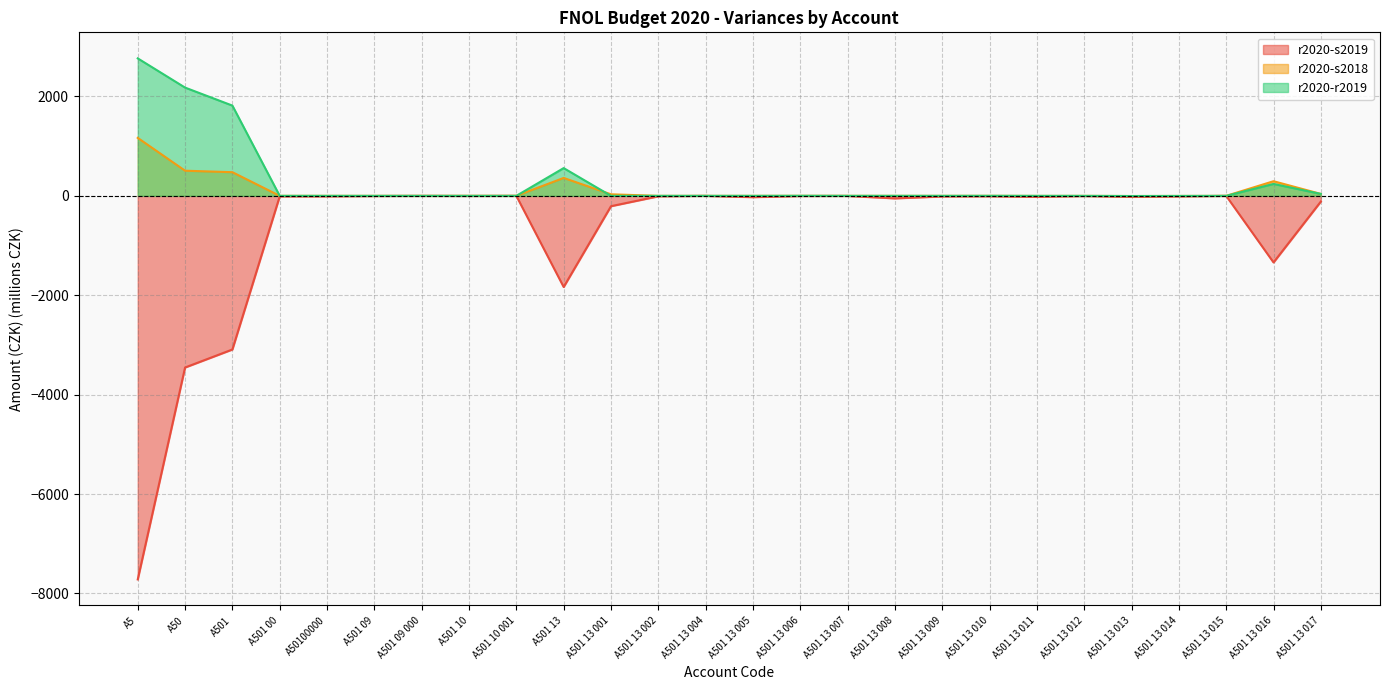

How many data points in r2020-s2019 are less than -10?

13